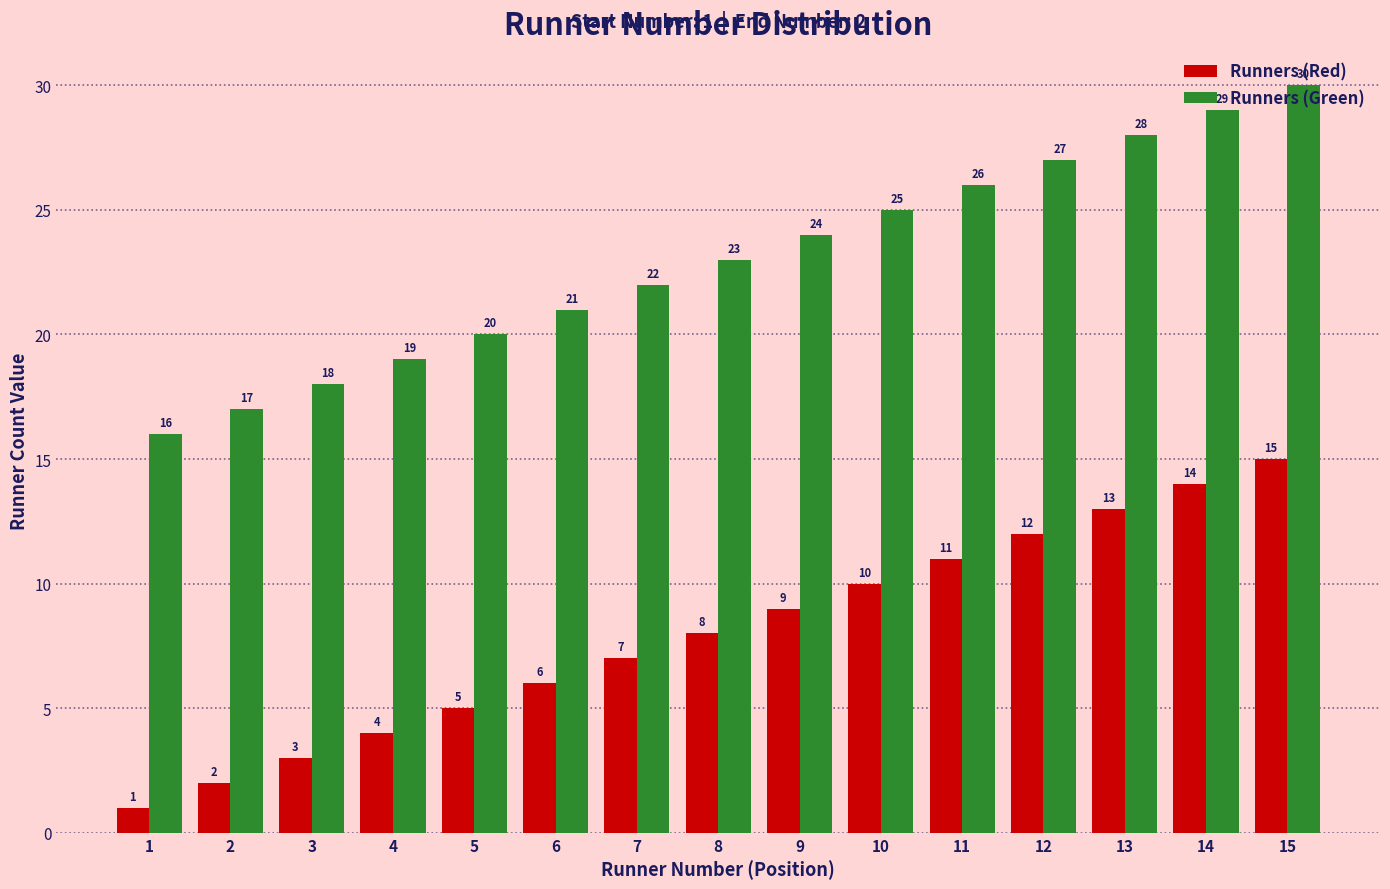

Reading right to left, what are all the values shown in this chart?

Runners (Red): 15=15	14=14	13=13	12=12	11=11	10=10	9=9	8=8	7=7	6=6	5=5	4=4	3=3	2=2	1=1
Runners (Green): 15=30	14=29	13=28	12=27	11=26	10=25	9=24	8=23	7=22	6=21	5=20	4=19	3=18	2=17	1=16